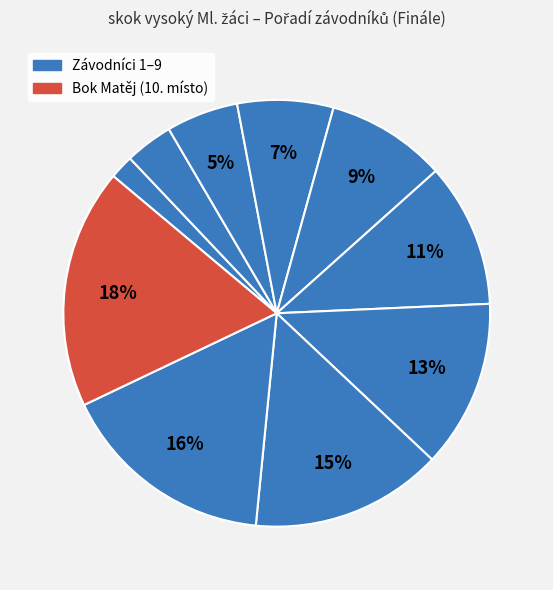

Count the number of slices in the pie.

10